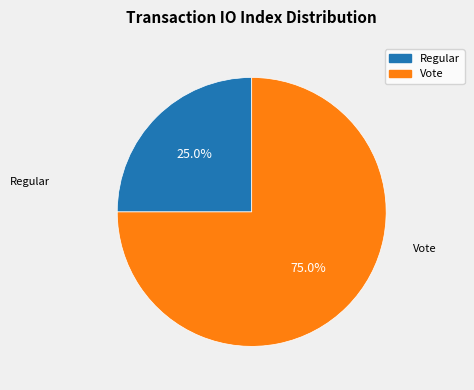

Which category has the smallest portion of the pie?

Regular